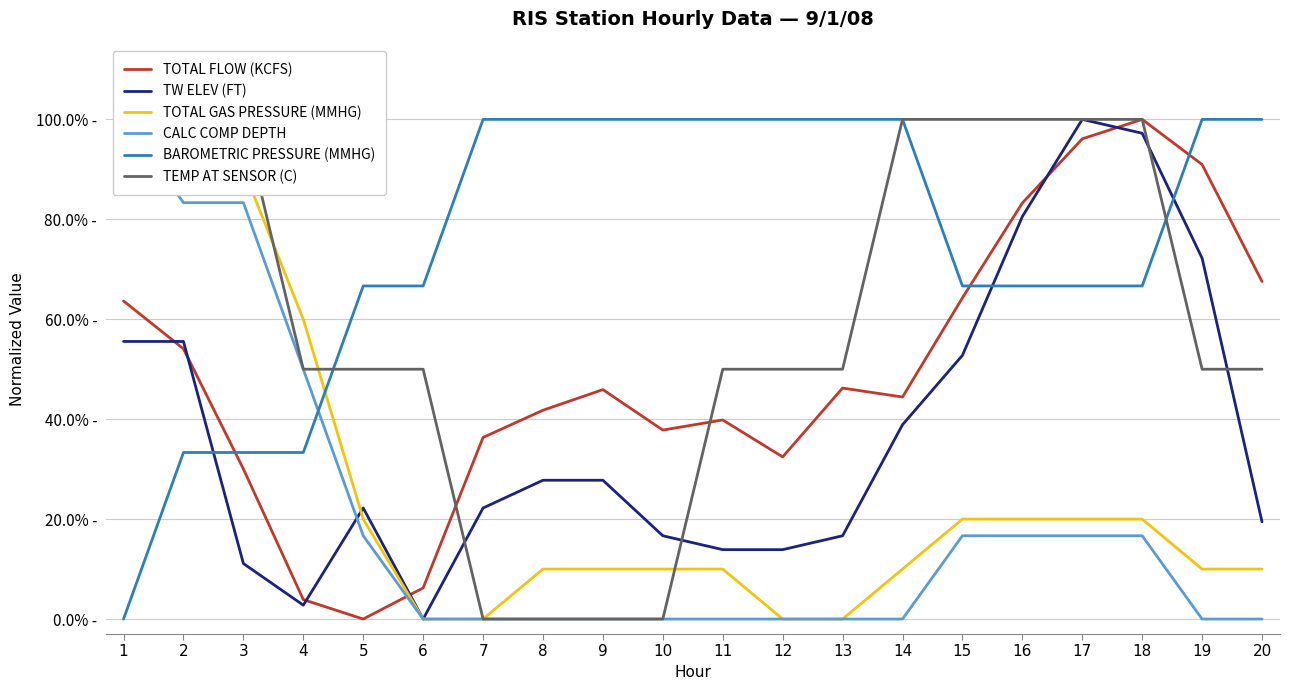

After their last crossing, which series has the higher values: TW ELEV (FT) or BAROMETRIC PRESSURE (MMHG)?

BAROMETRIC PRESSURE (MMHG)